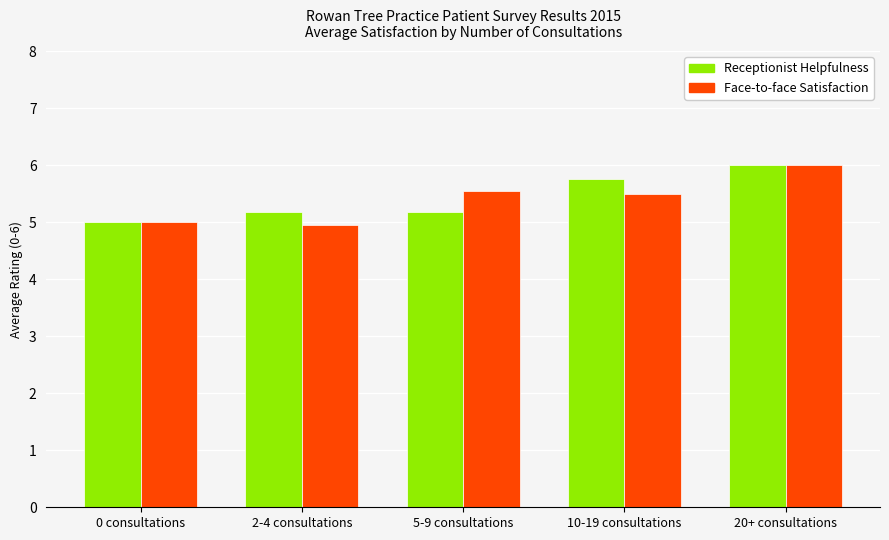

Which series changed the most between 5-9 consultations and 20+ consultations?

Receptionist Helpfulness